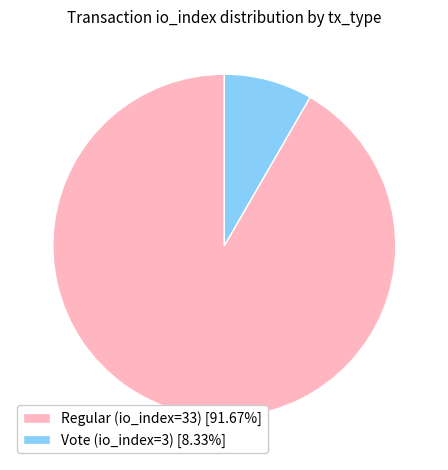

Rank the categories by value from highest to lowest.

Regular (io_index=33), Vote (io_index=3)